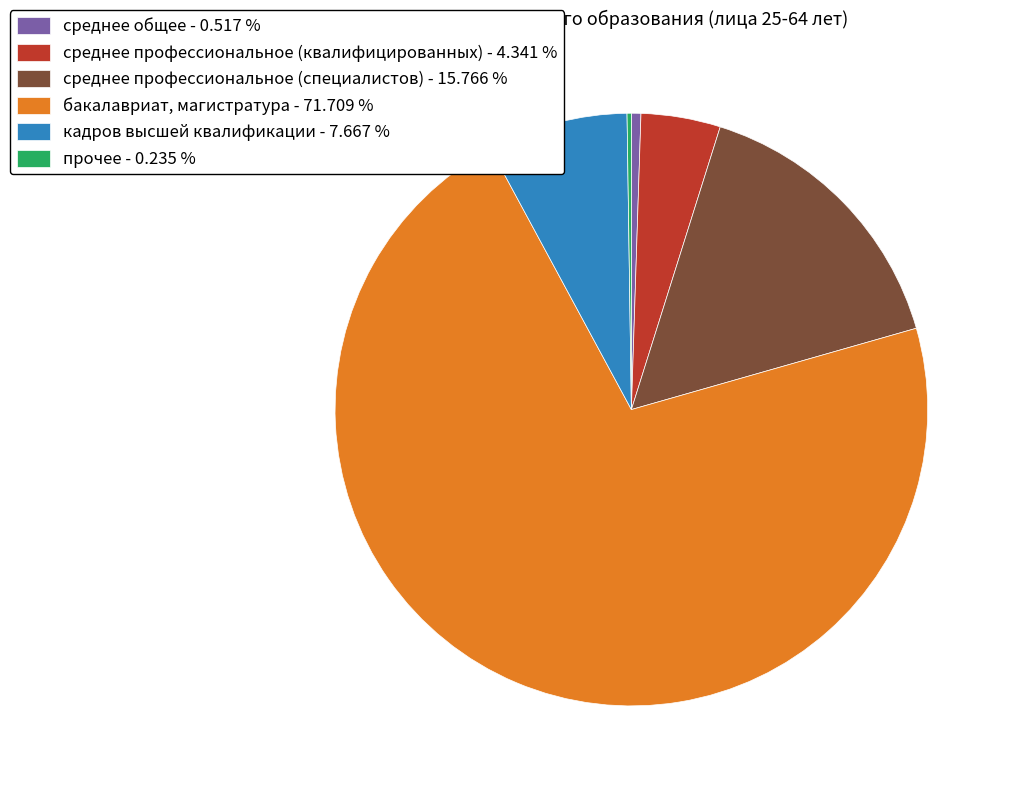

Is there a majority slice in this chart?

Yes